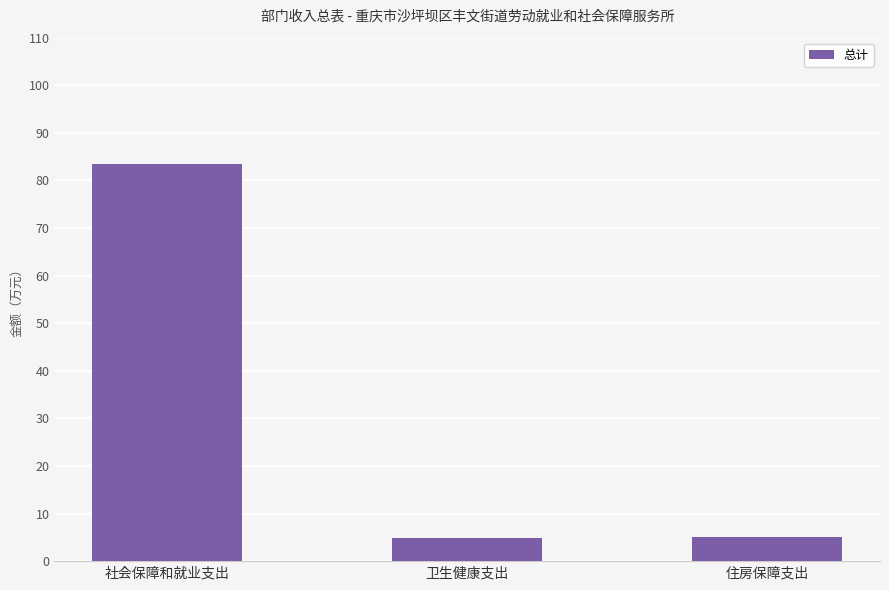

How many series are shown in this chart?

1